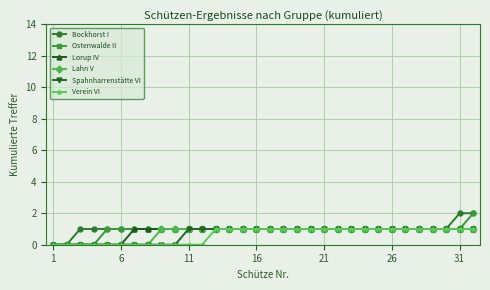

What is the difference between the second highest and second lowest values in the Lahn V series?

1